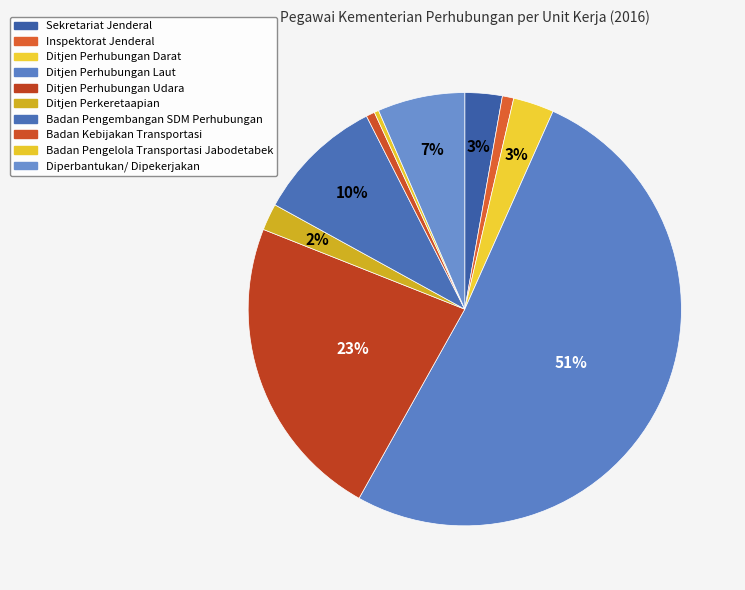

Combined, what portion of the pie is Ditjen Perhubungan Darat and Ditjen Perhubungan Laut?

54.5%